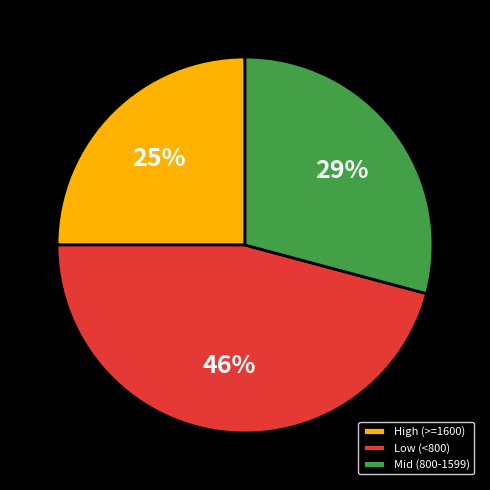

Is there a majority slice in this chart?

No